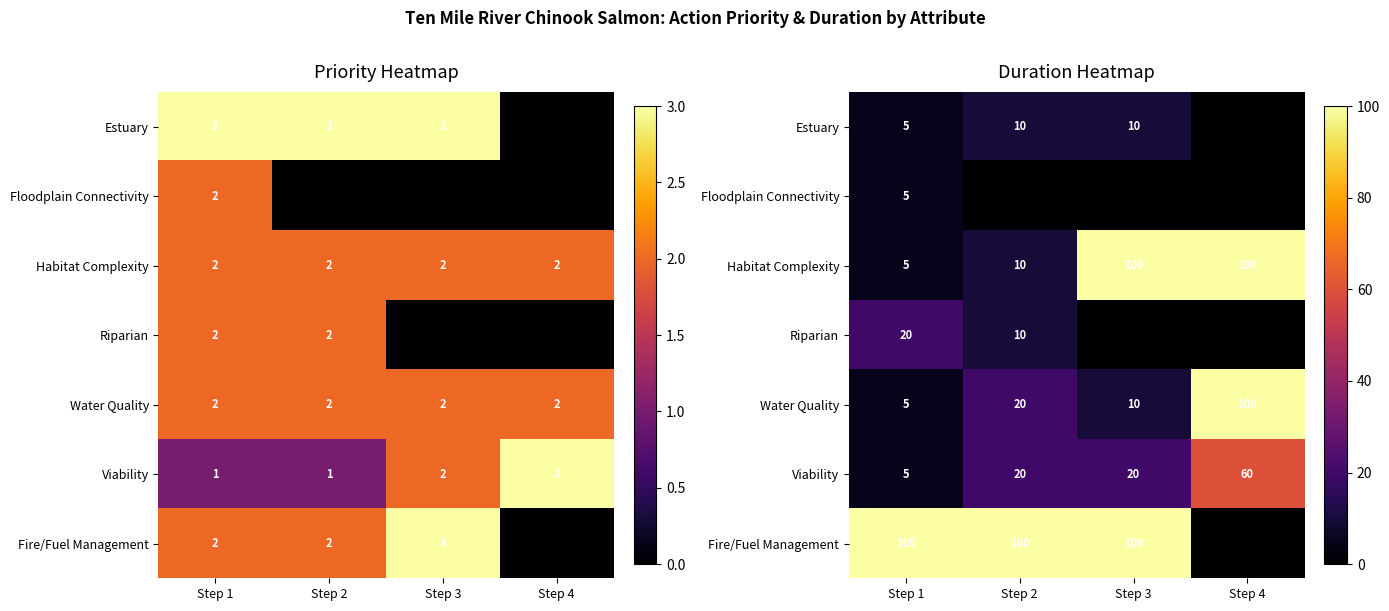

The Water Quality series shows 5 at Step 1. True or false?

True